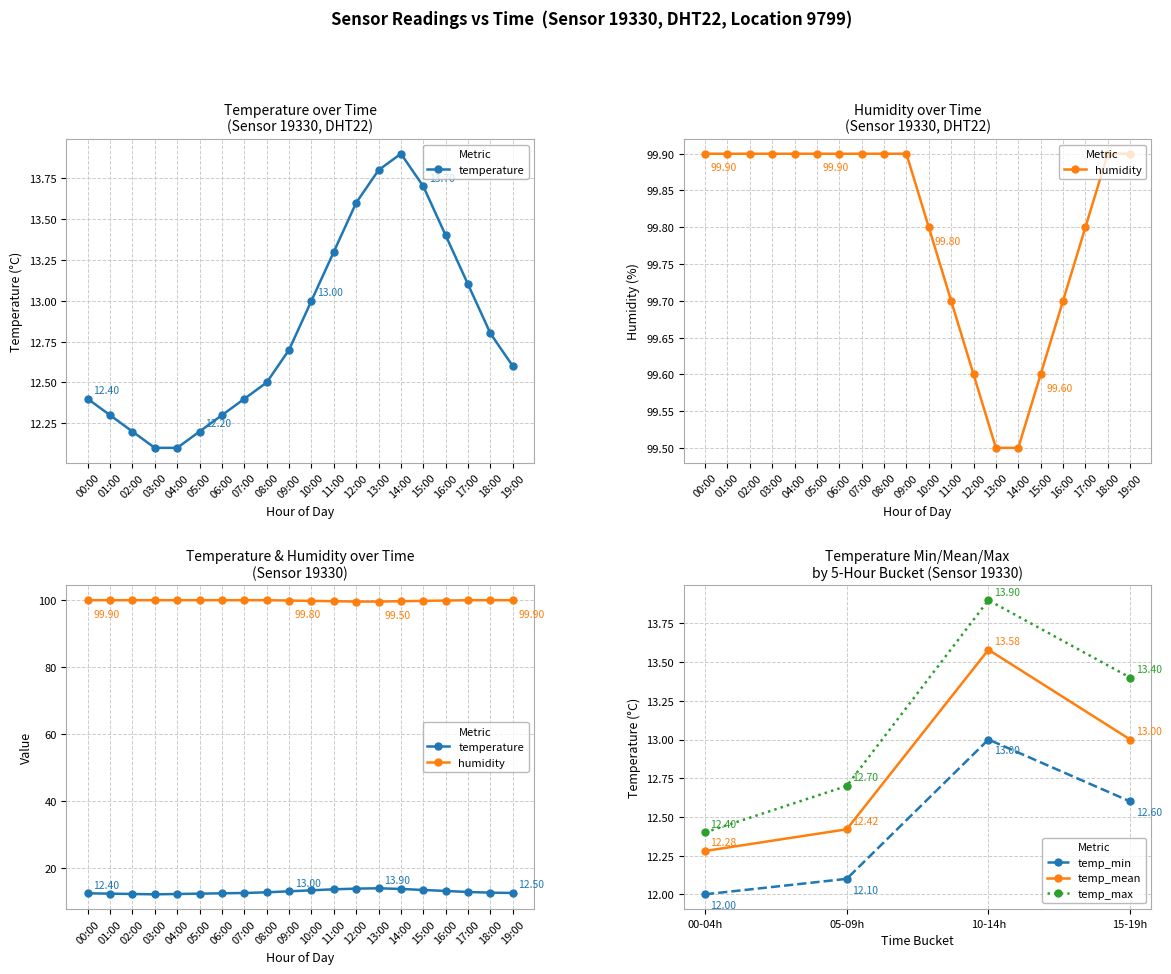

Which series has the largest range (max minus min)?

temperature